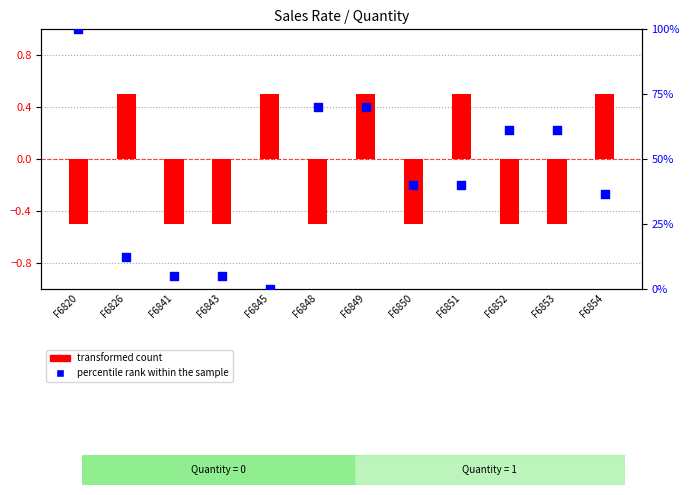

What is the total value across all series at F6850?

39.6